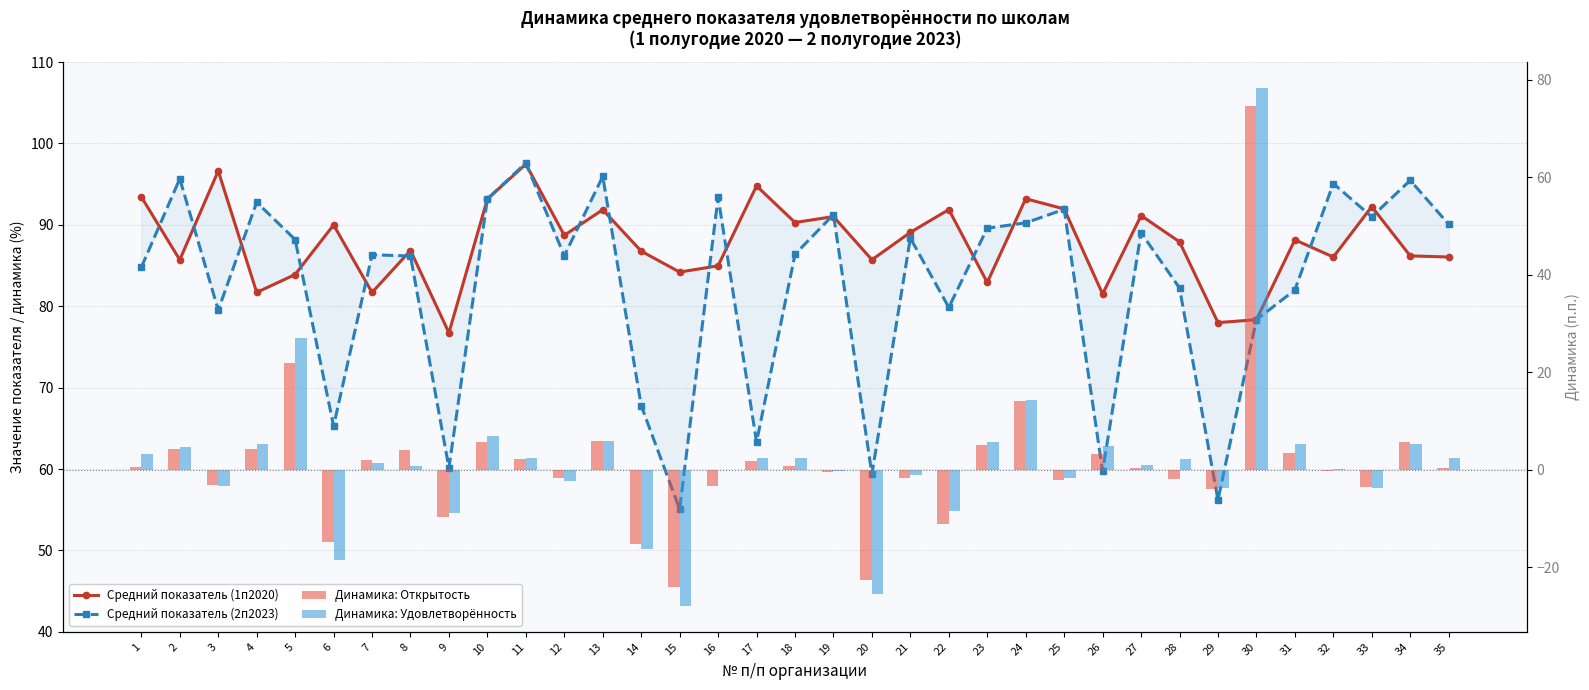

Where is Средний показатель (2п2023) nearest to the value 76?

30